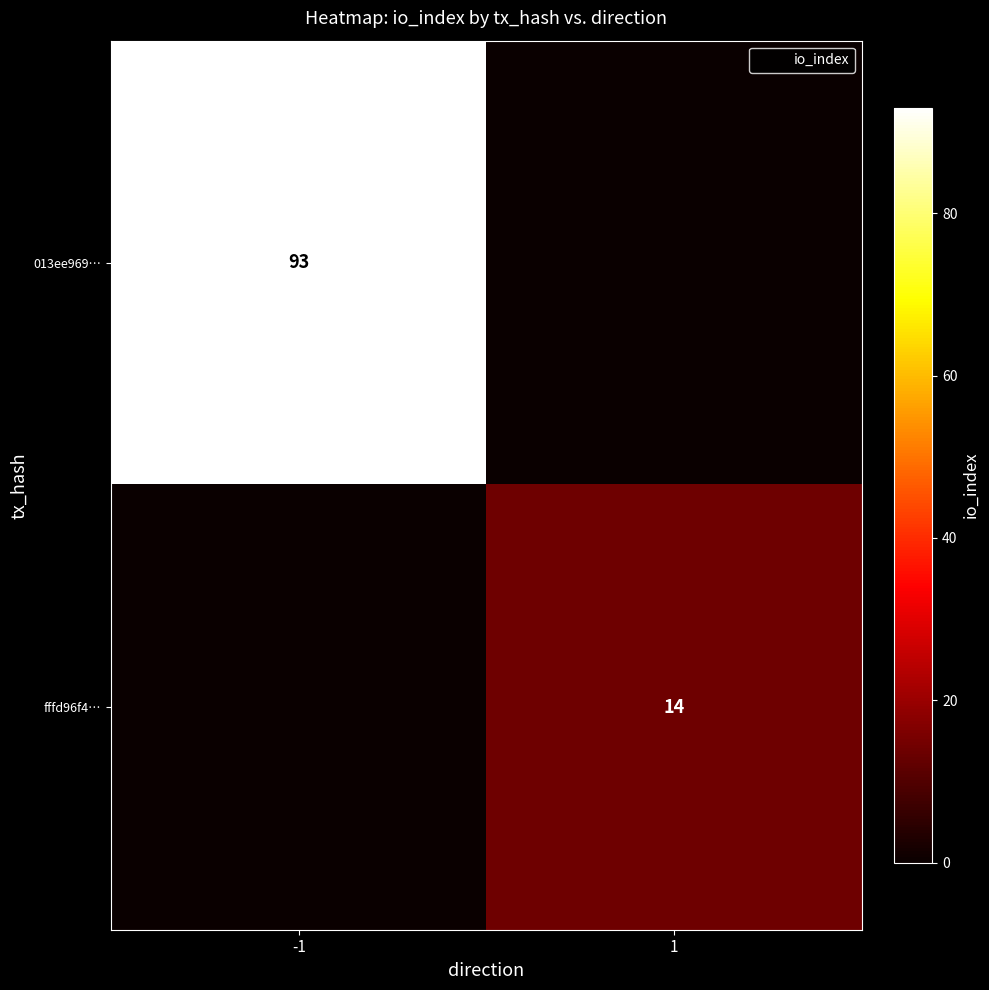

What is the sum of all 013ee969… values?

93